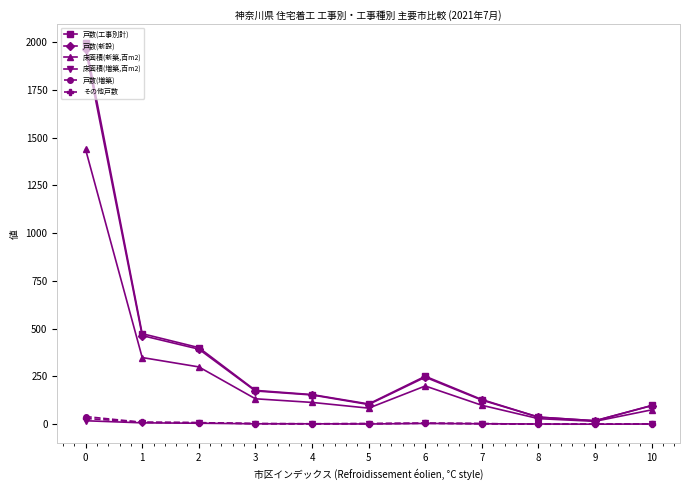

What is the difference between the second highest and second lowest values in the 床面積(新築,百m2) series?

320